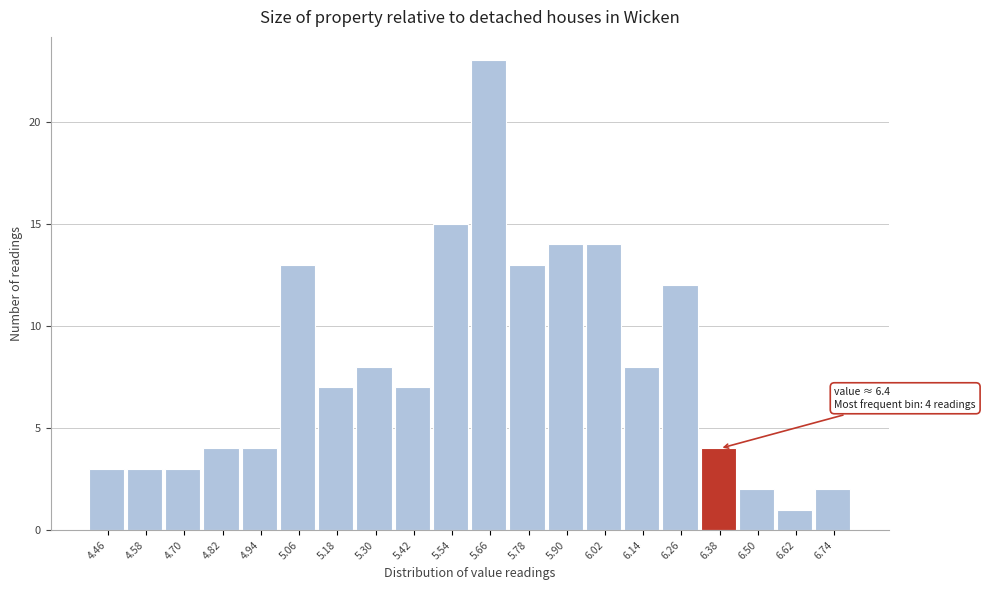

Over which range of the x-axis is the bar tallest?

5.60 to 5.72